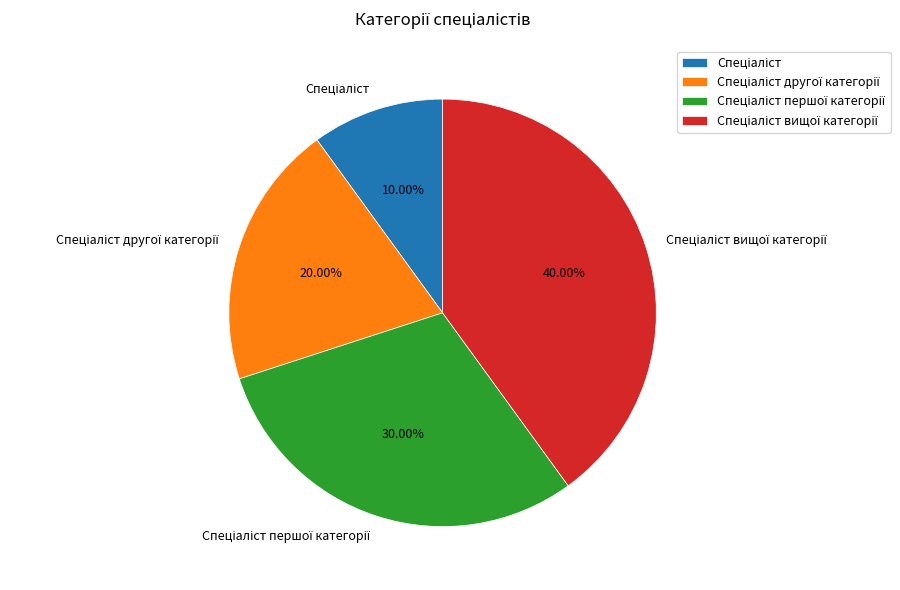

Is there a majority slice in this chart?

No